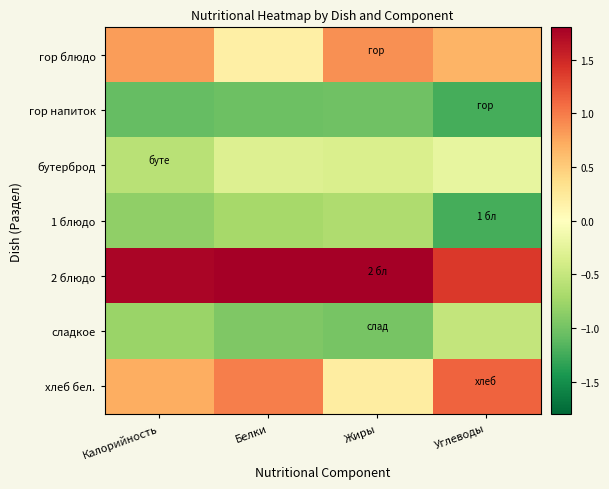

Which series has the largest total across all categories?

2 блюдо